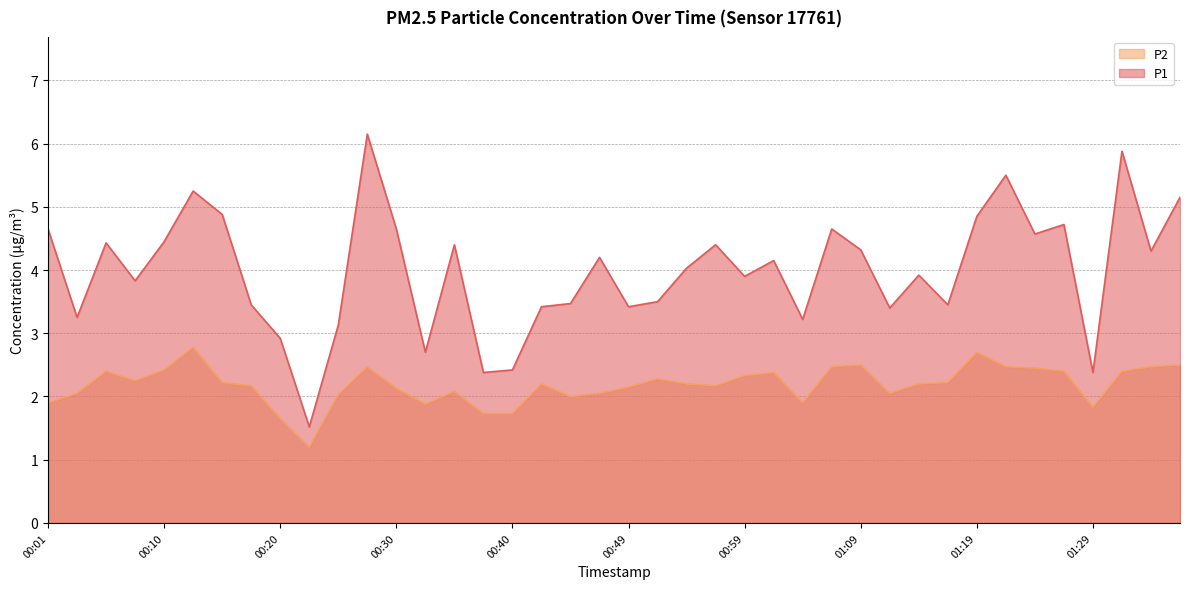

What are all the series names shown in the legend?

P2, P1